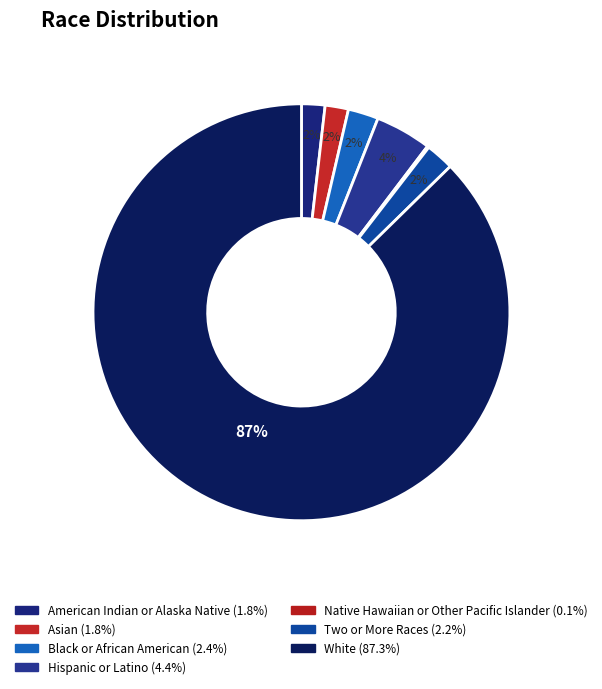

What percentage do American Indian or Alaska Native and Asian together represent?

3.6%